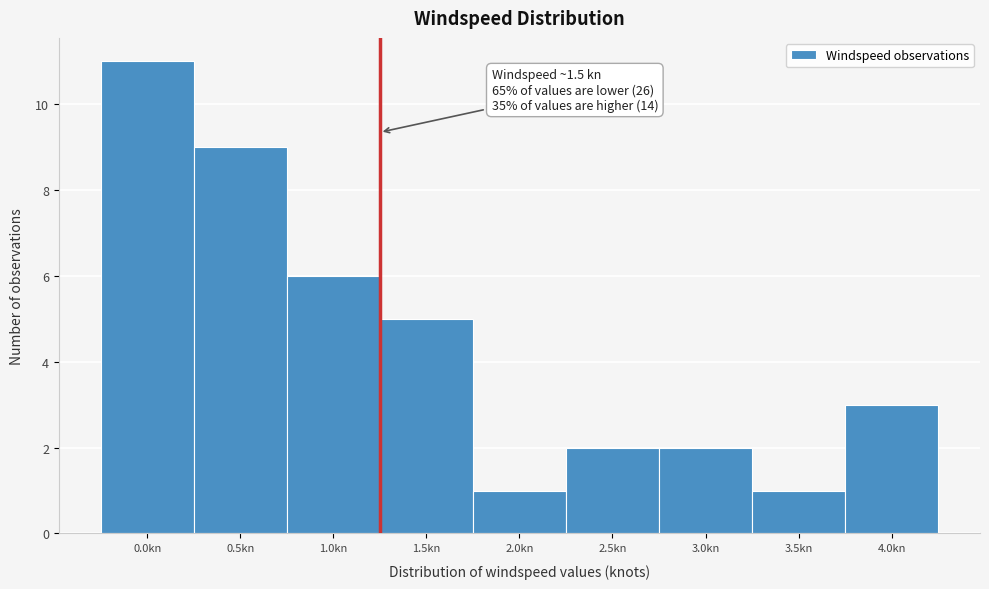

Reading left to right, transcribe all the data shown in this chart.

0.0kn=11	0.5kn=9	1.0kn=6	1.5kn=5	2.0kn=1	2.5kn=2	3.0kn=2	3.5kn=1	4.0kn=3